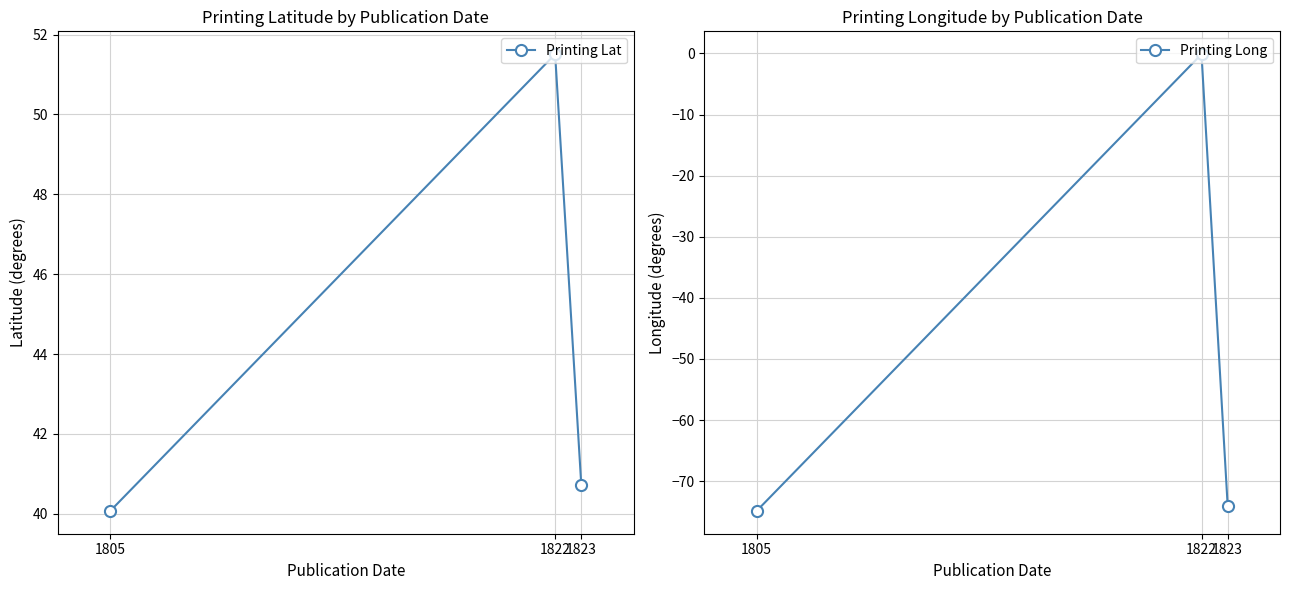

Reading left to right, transcribe all the data shown in this chart.

Printing Lat: 40.1	51.5	40.7
Printing Long: -74.9	-0.1	-74.0